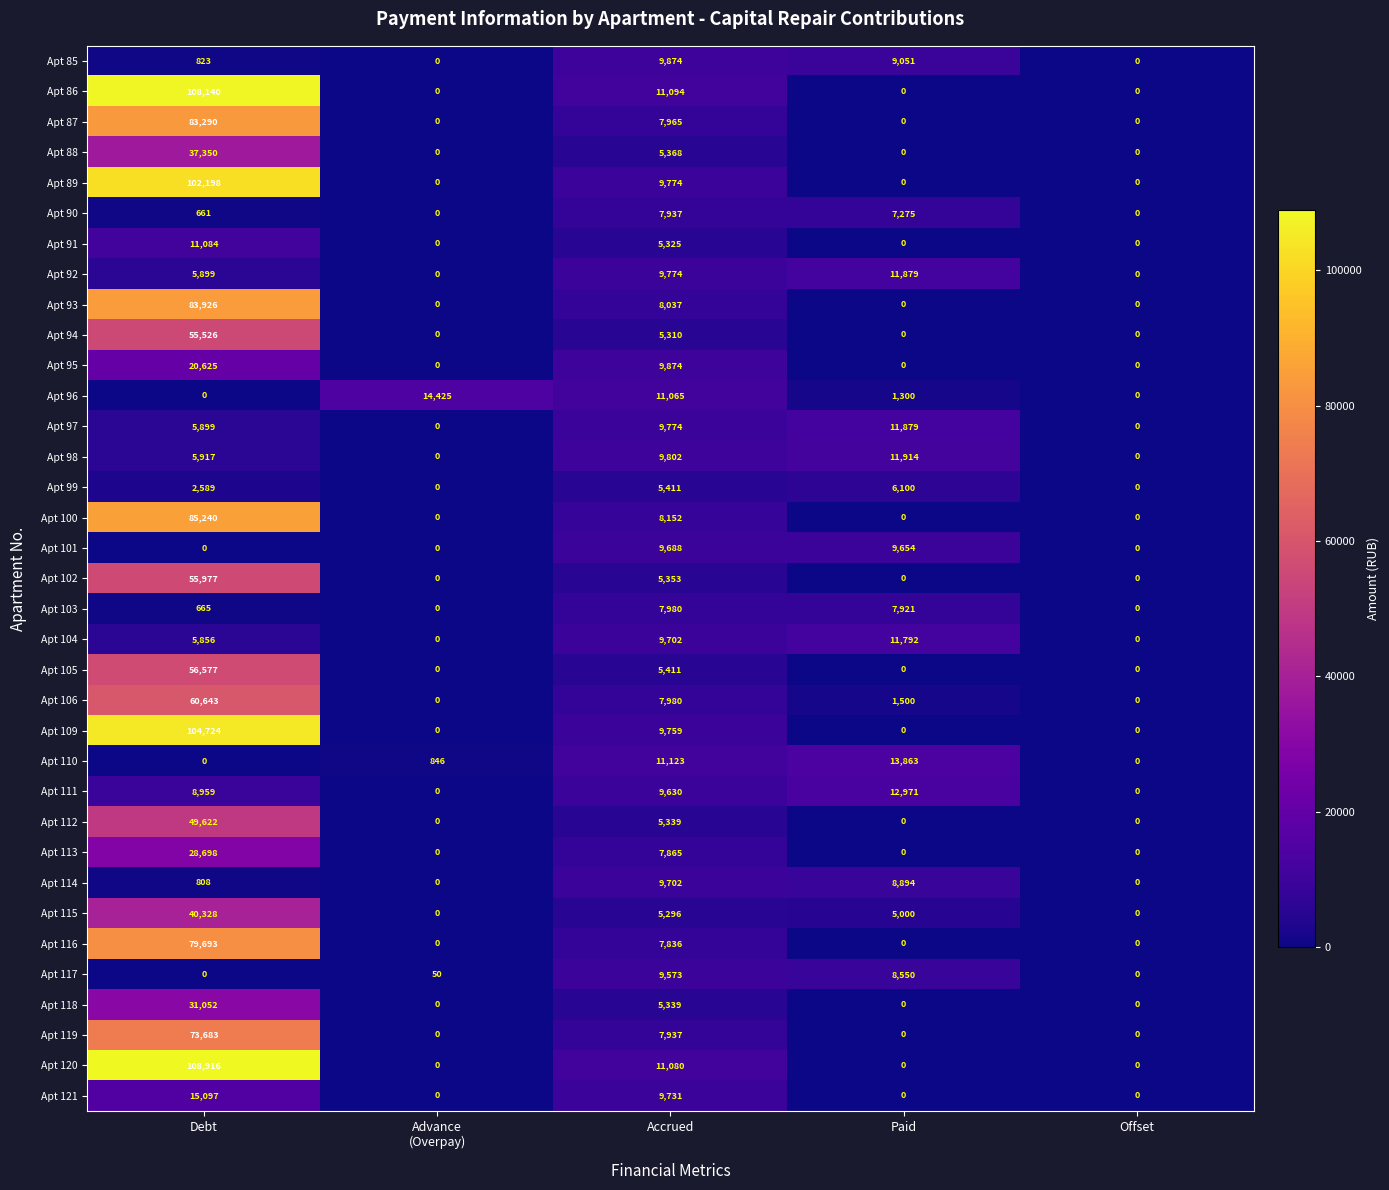

The Apt 96 series shows -7447 at Debt. True or false?

False